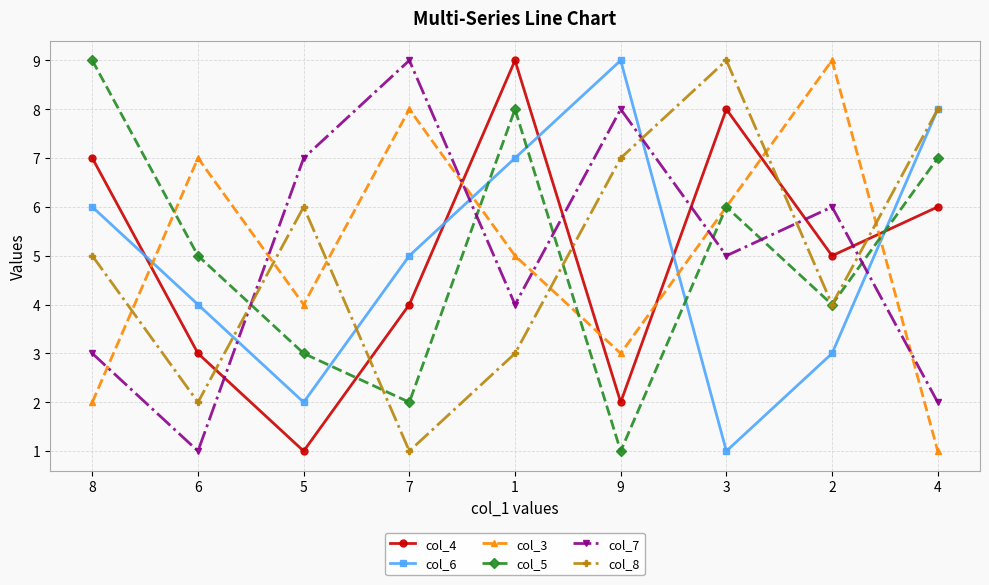

The value of col_3 at 6 is 7. True or false?

True